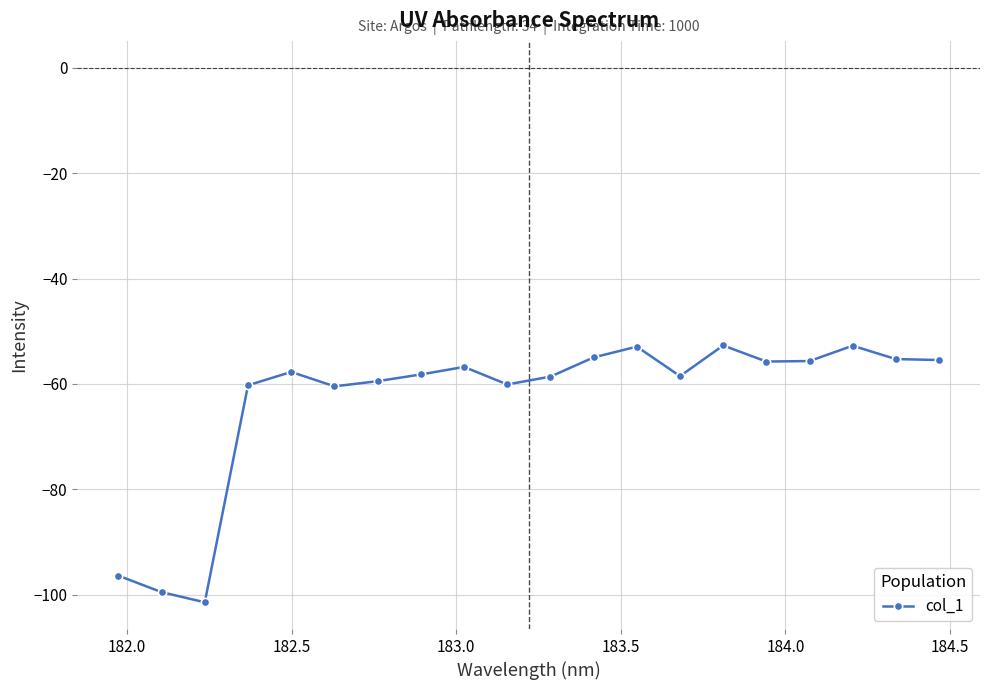

What is the smallest value displayed?

-101.4